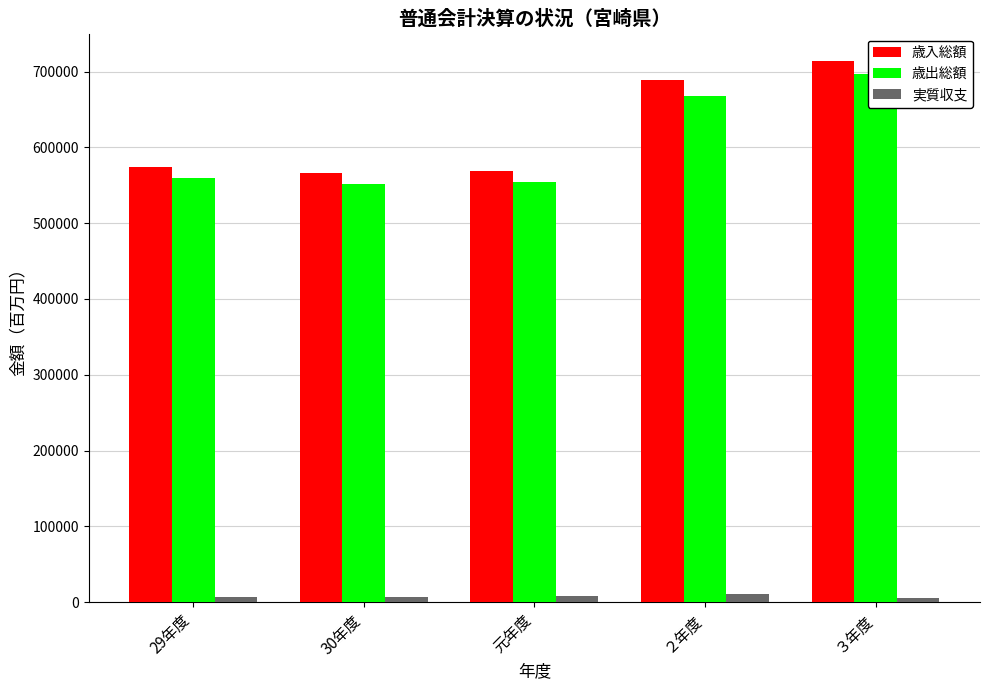

Between 29年度 and ３年度, which series saw the biggest shift?

歳入総額